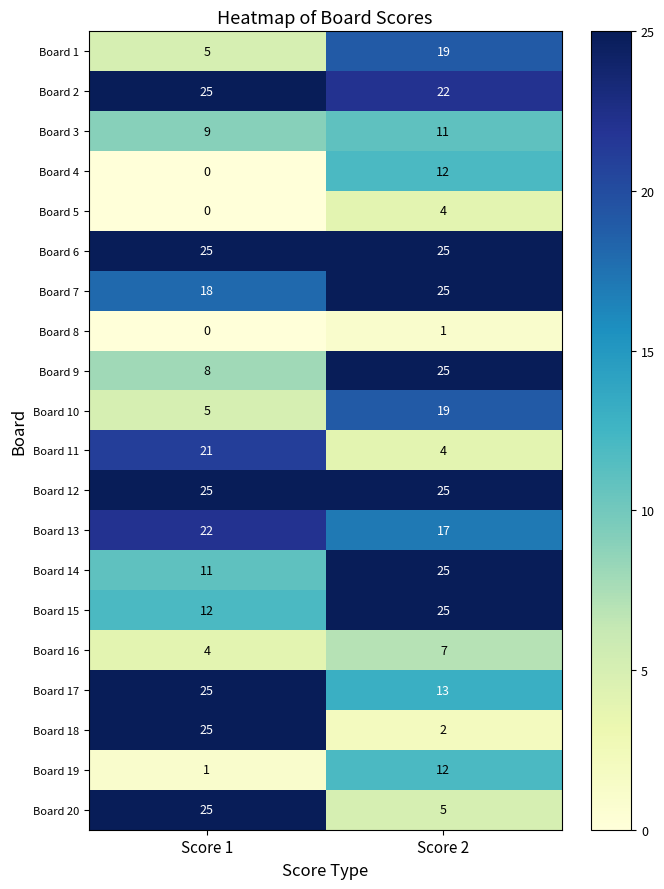

Read the Board 13 value at Score 2.

17